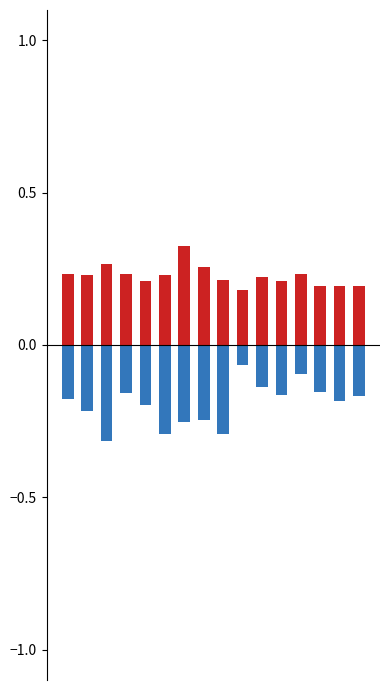

How many categories are shown in the chart?

16